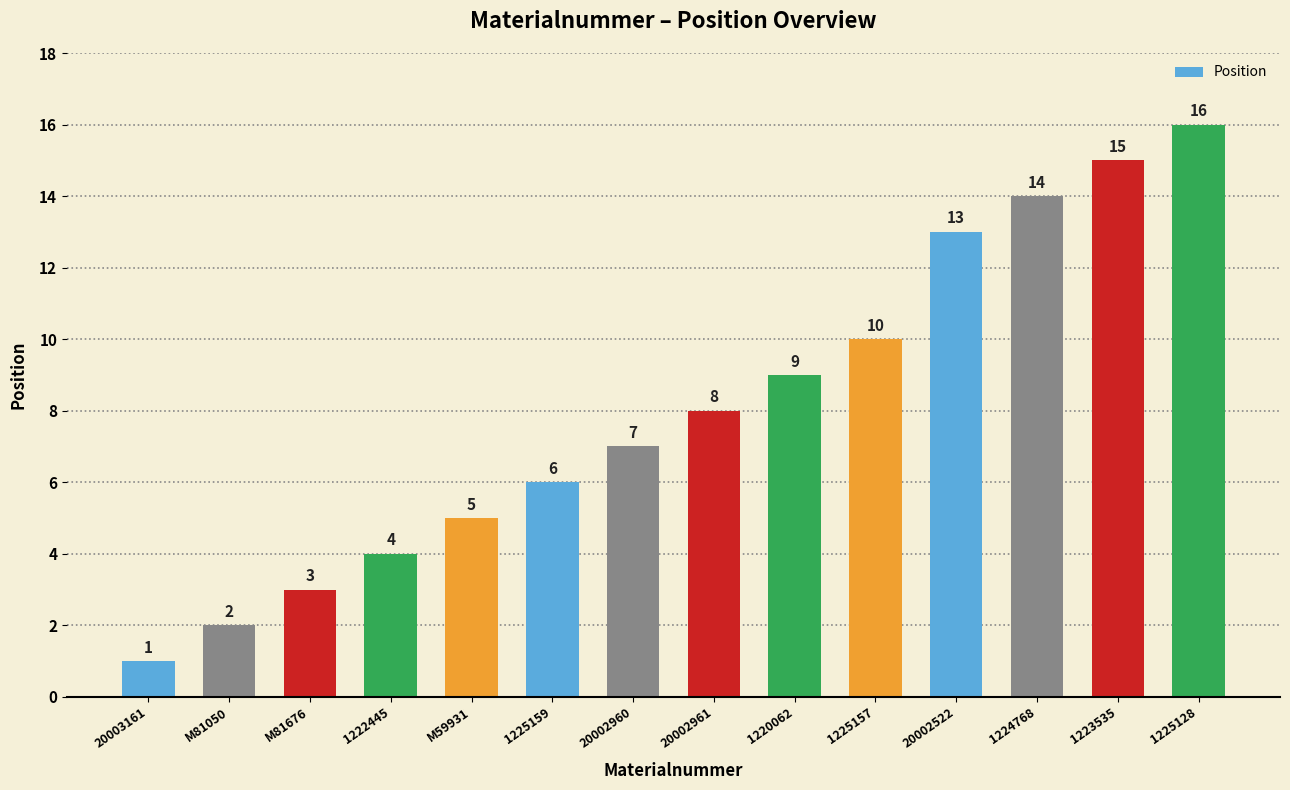

What is the maximum value shown in the chart?

16